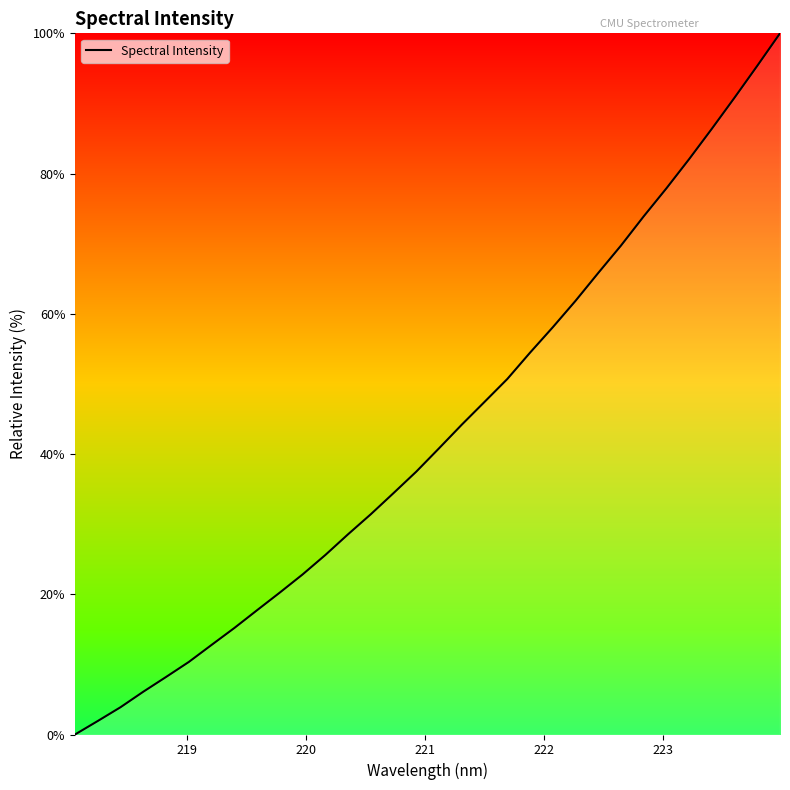

What is the difference between the maximum and minimum values?

100.0